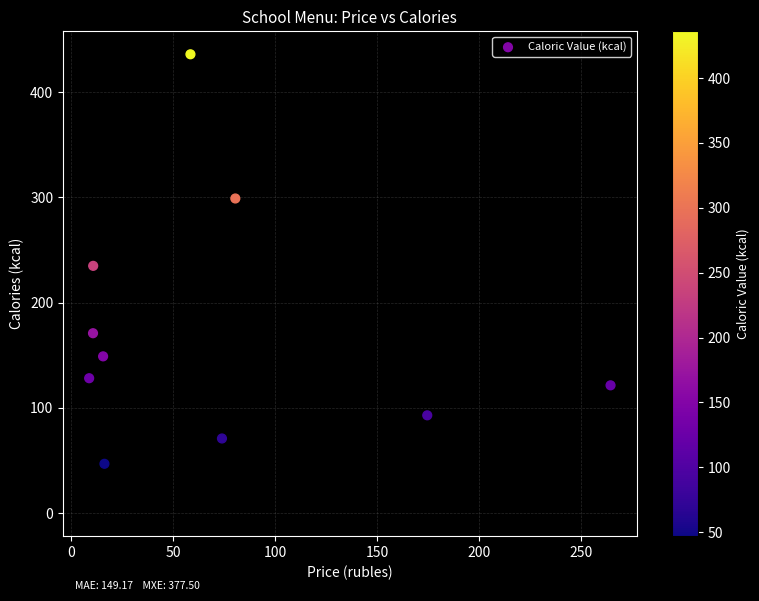

What is the average Y value?

175.1